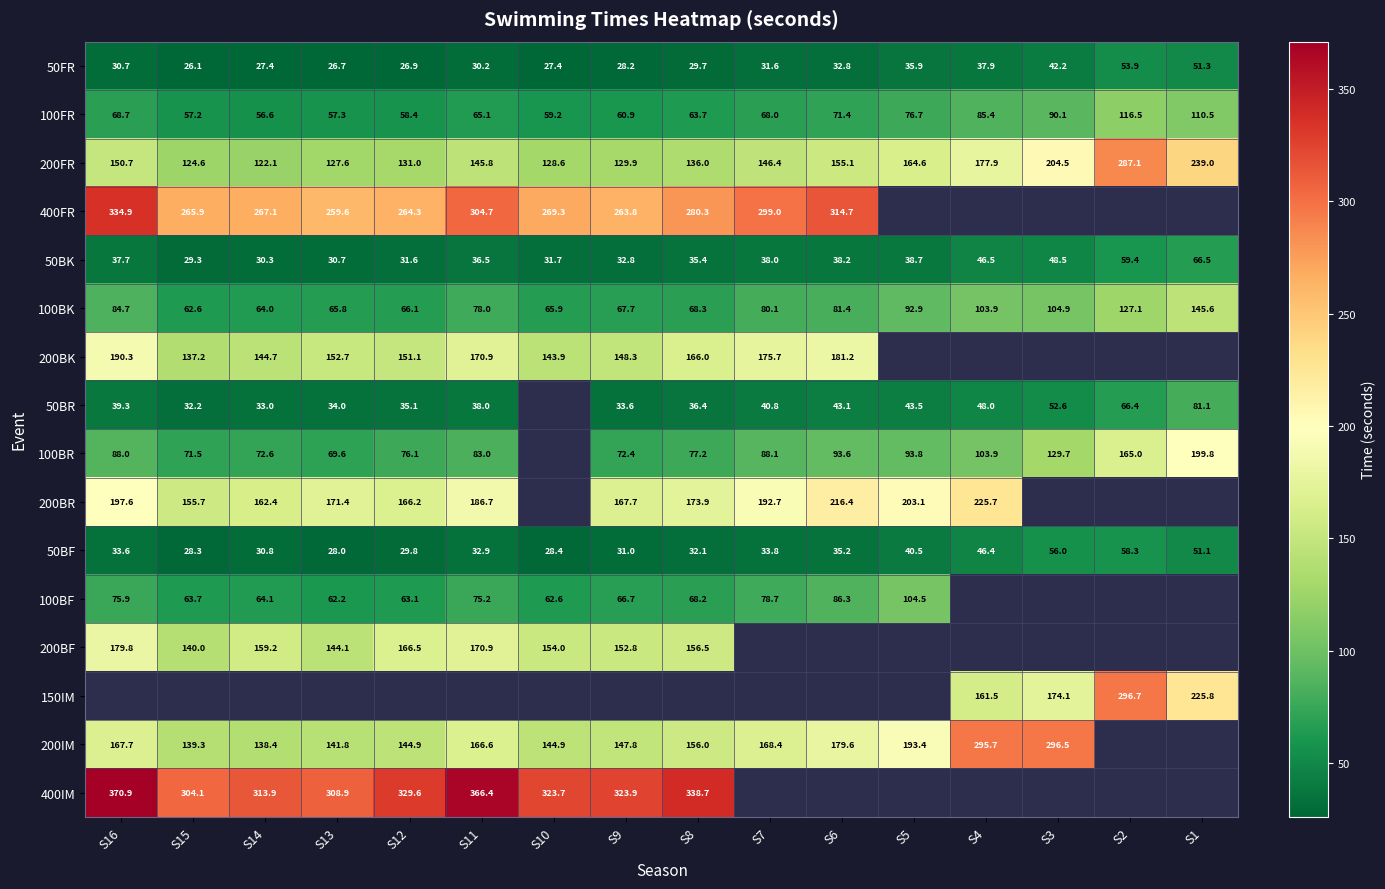

How many categories are shown in the chart?

16